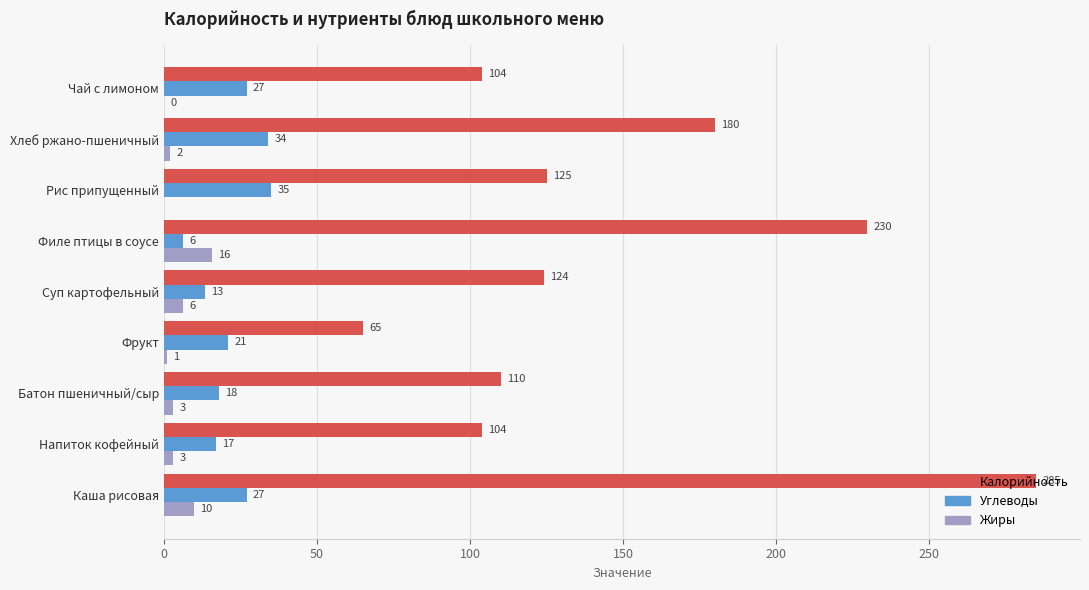

How many values in Жиры are above zero?

8